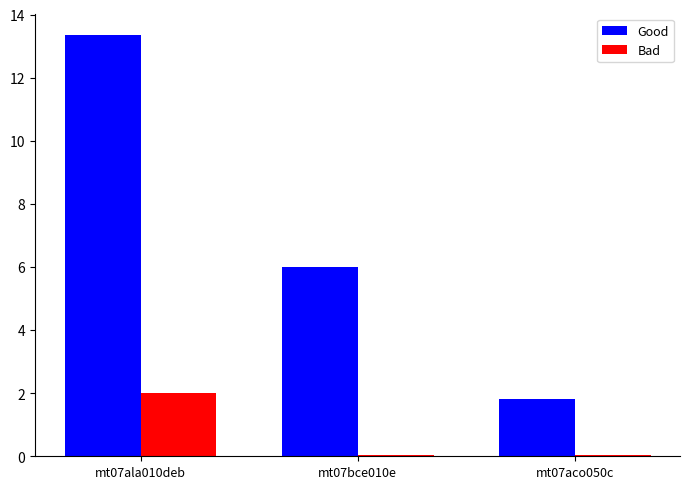

Rank the series at mt07ala010deb from highest to lowest value.

Good, Bad